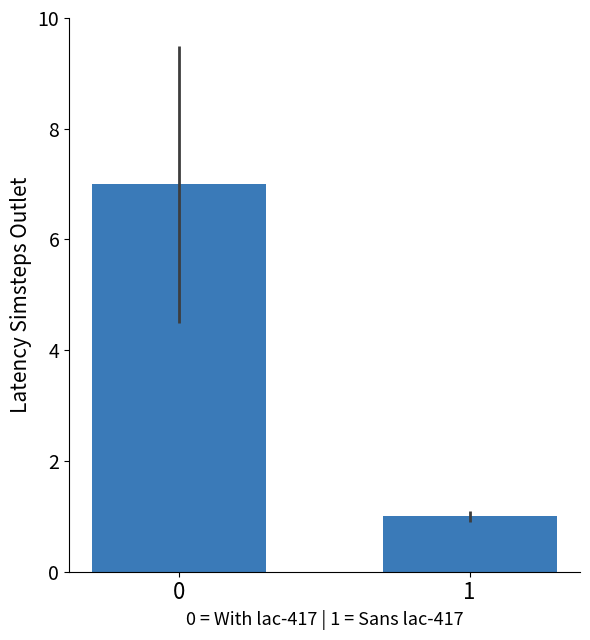

List the labels in order of value, largest first.

0, 1